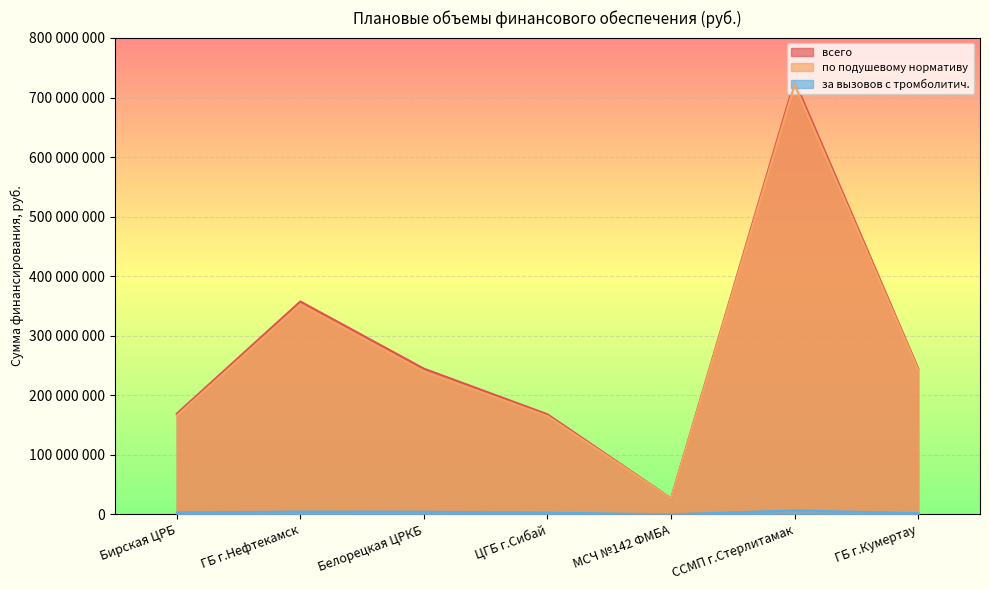

Where does the по подушевому нормативу series first go above 240214099?

ГБ г.Нефтекамск